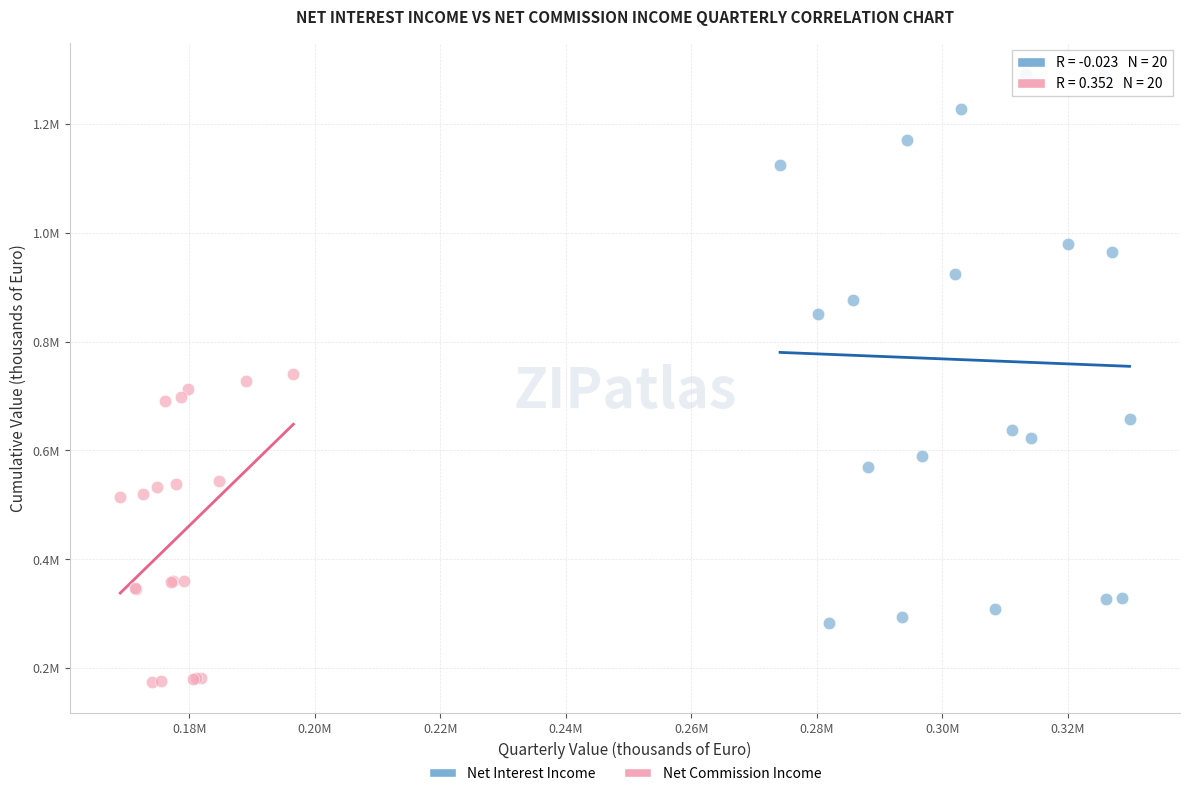

Which series reaches the minimum Y coordinate?

Net Commission Income